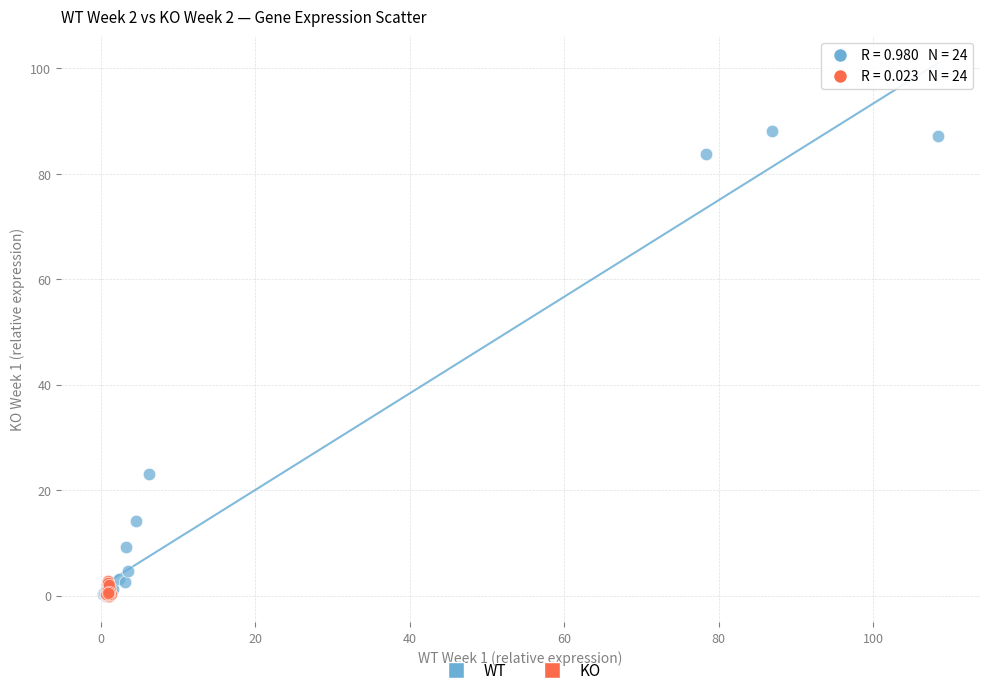

Which series contains the highest Y value?

WT